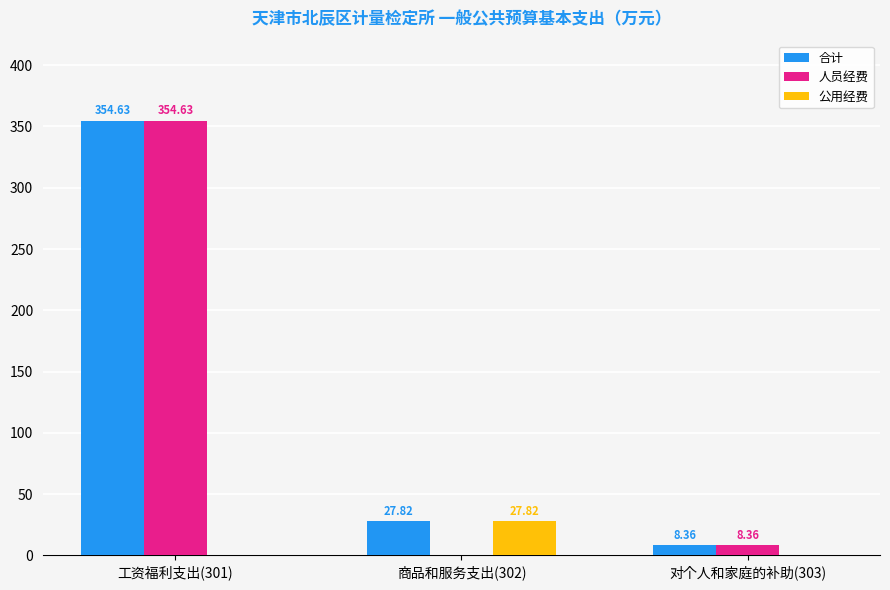

True or false: 公用经费 has a value of 0.0 at 对个人和家庭的补助(303).

True